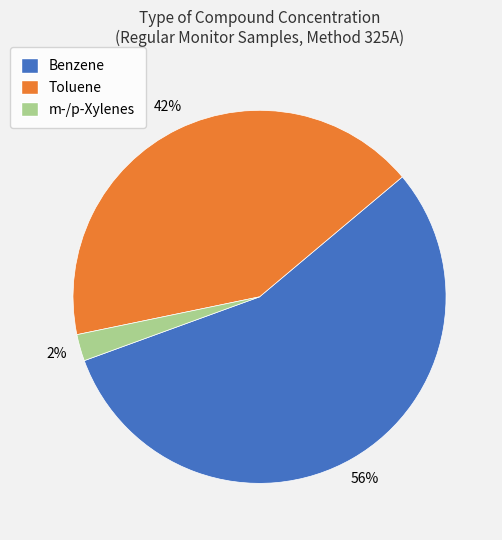

Is there any slice that represents more than half of the pie?

Yes